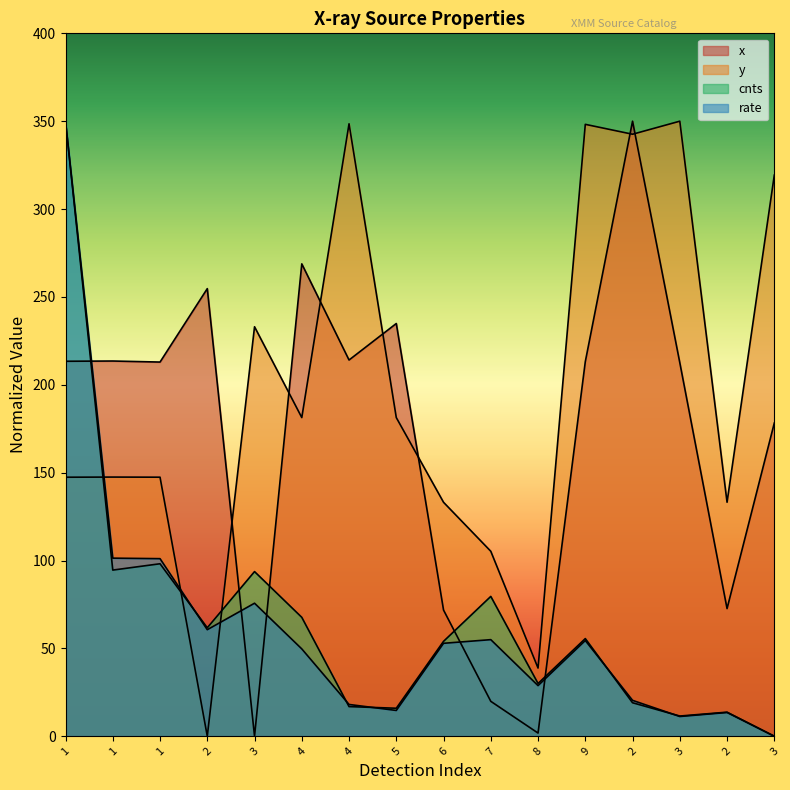

What are all the series names shown in the legend?

x, y, cnts, rate